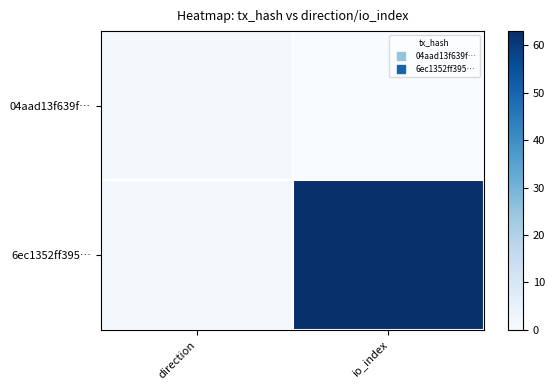

List the series in order of their peak value, lowest first.

04aad13f639f…, 6ec1352ff395…